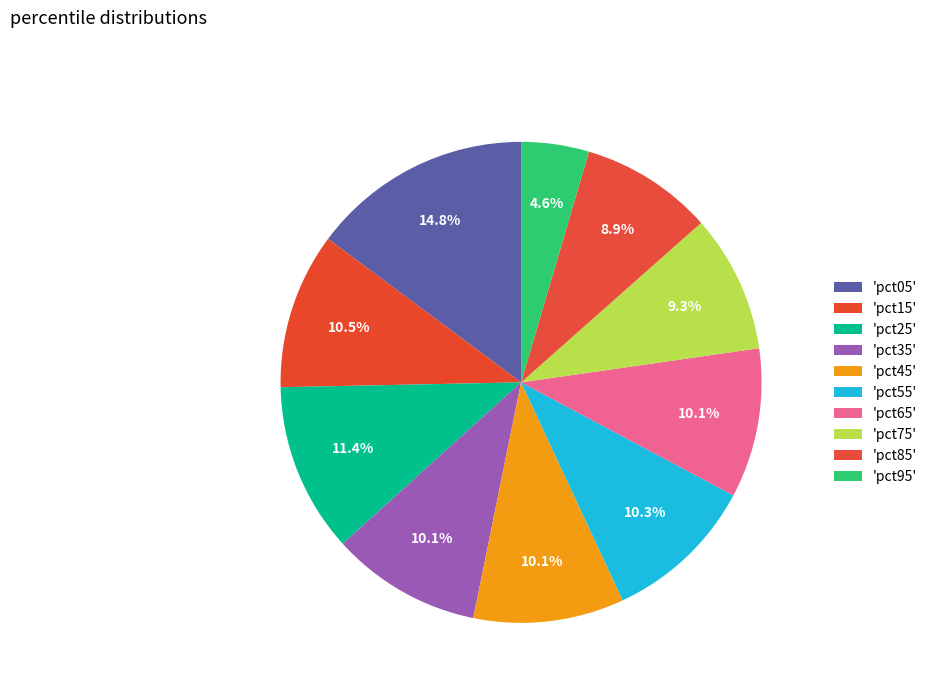

What is the largest slice in the pie chart?

pct05